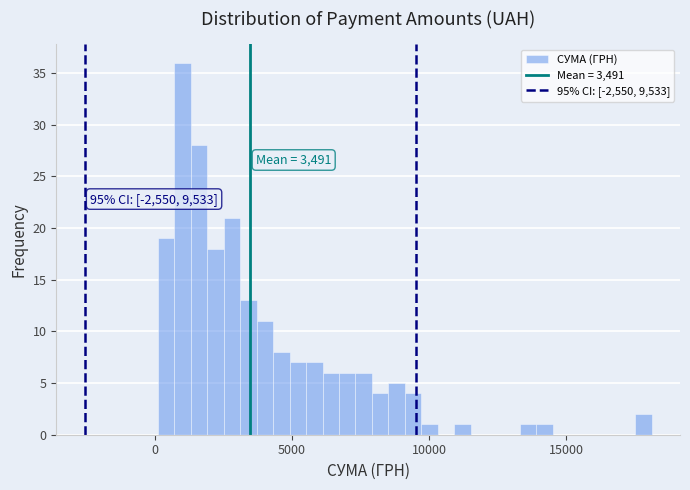

Read against the x-axis, roughly where is the centre of the tallest bar?

1000